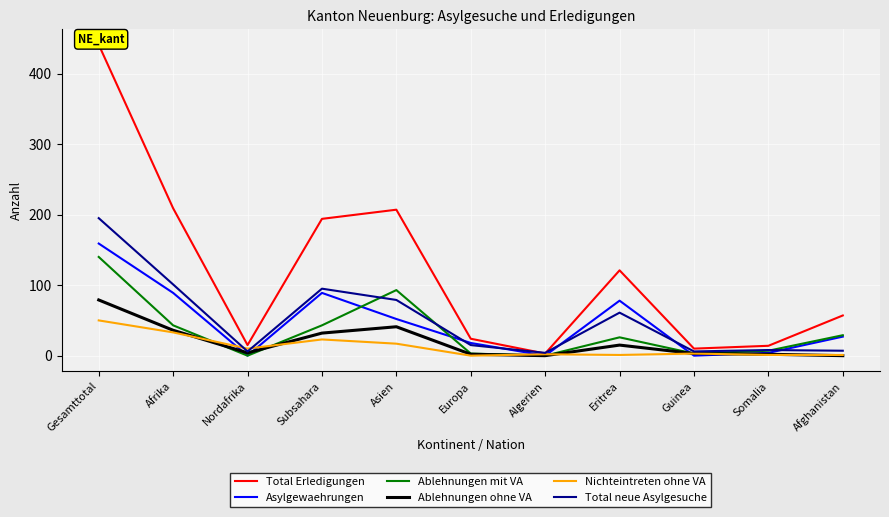

Between Asien and Guinea, which series saw the biggest shift?

Total Erledigungen